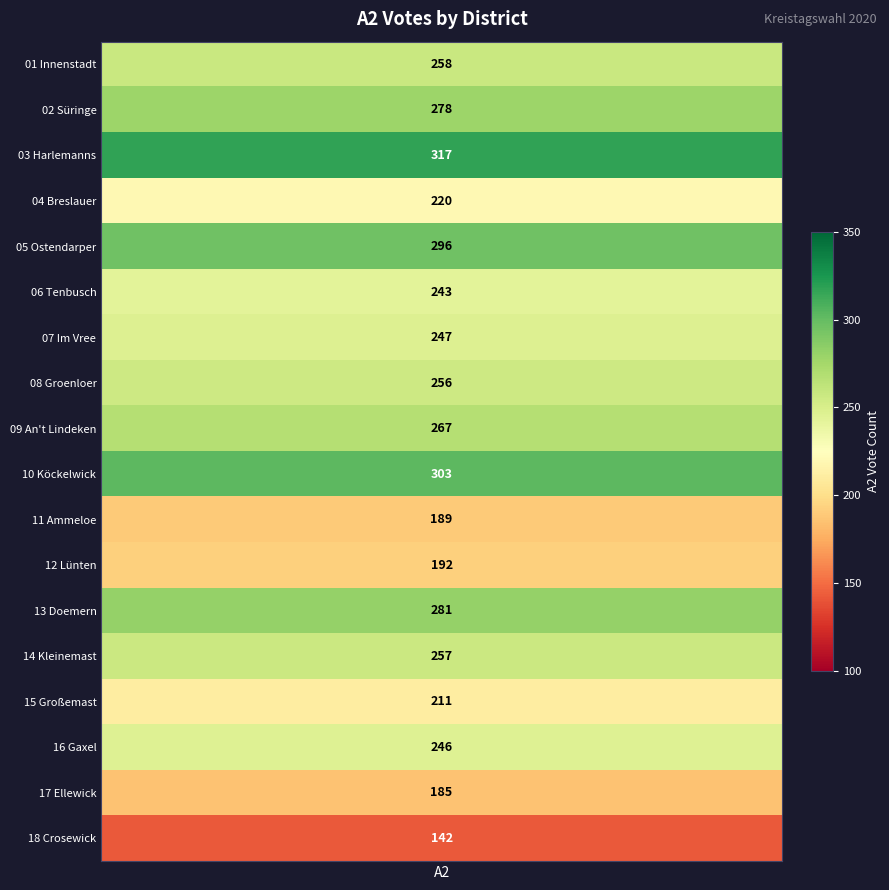

Which has a higher value, 09 or 01?

09